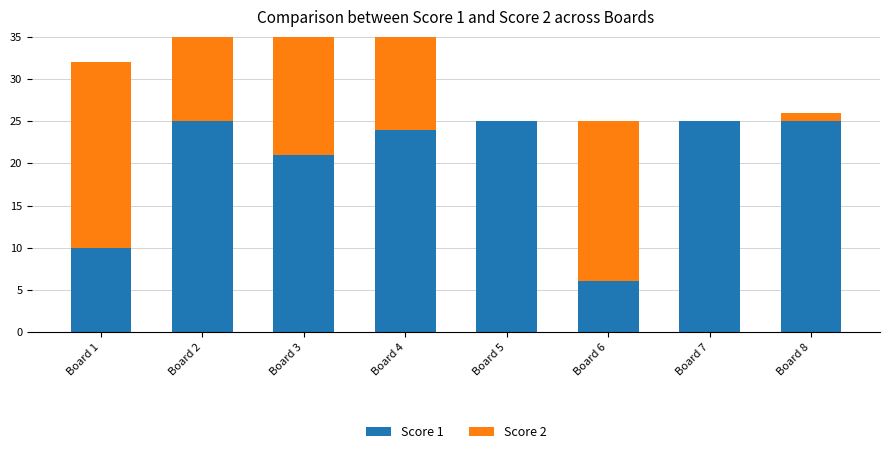

What is the total value across all series at Board 3?

40